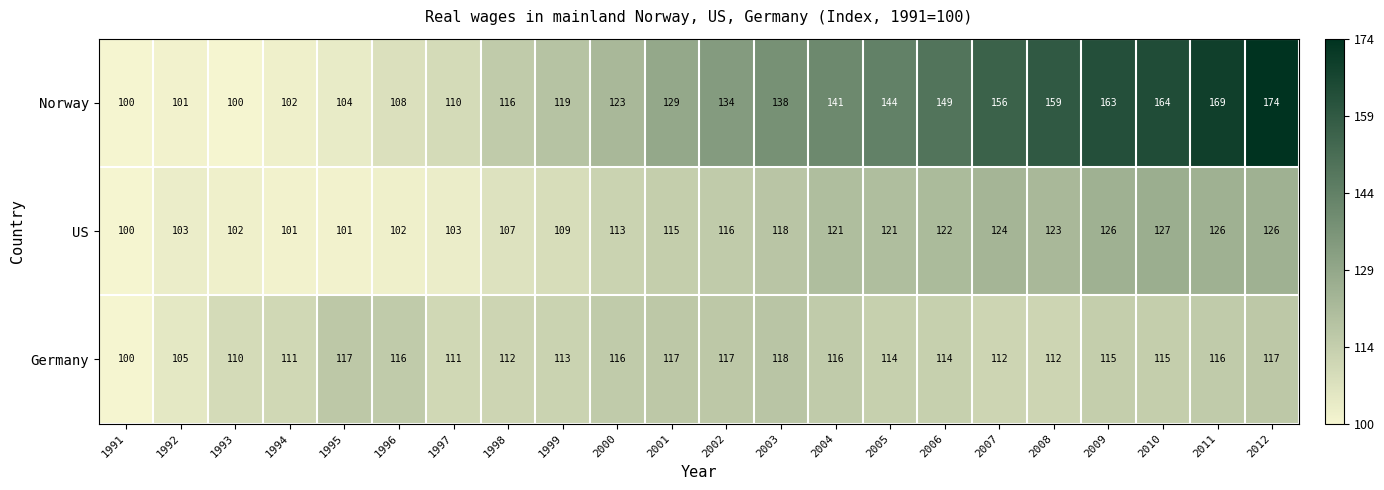

Rank the series at 2011 from lowest to highest value.

Germany, US, Norway